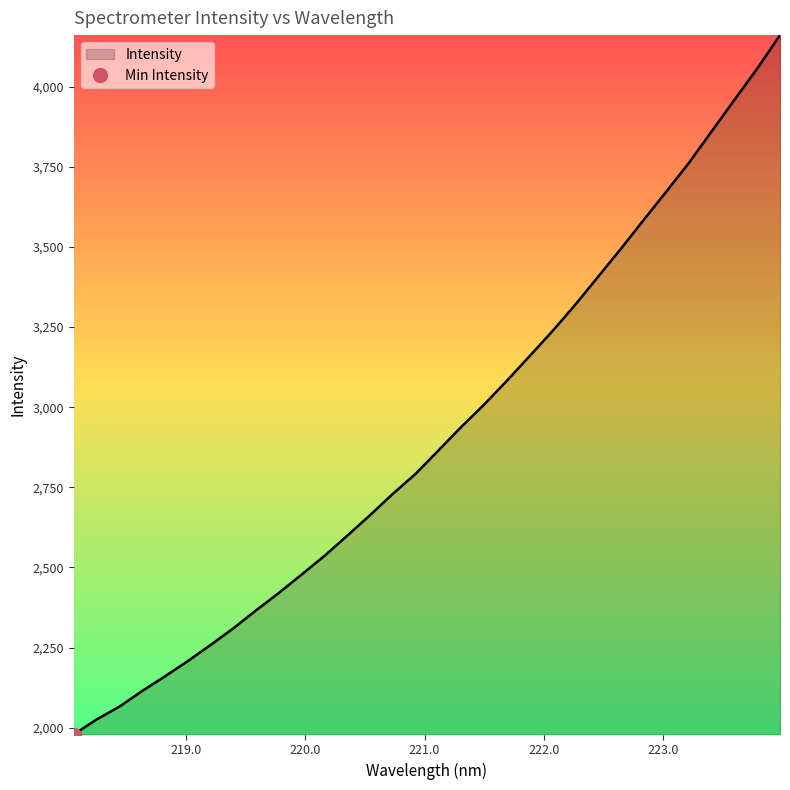

What is the change in value from 221.6902 to 223.0264?

+589.9